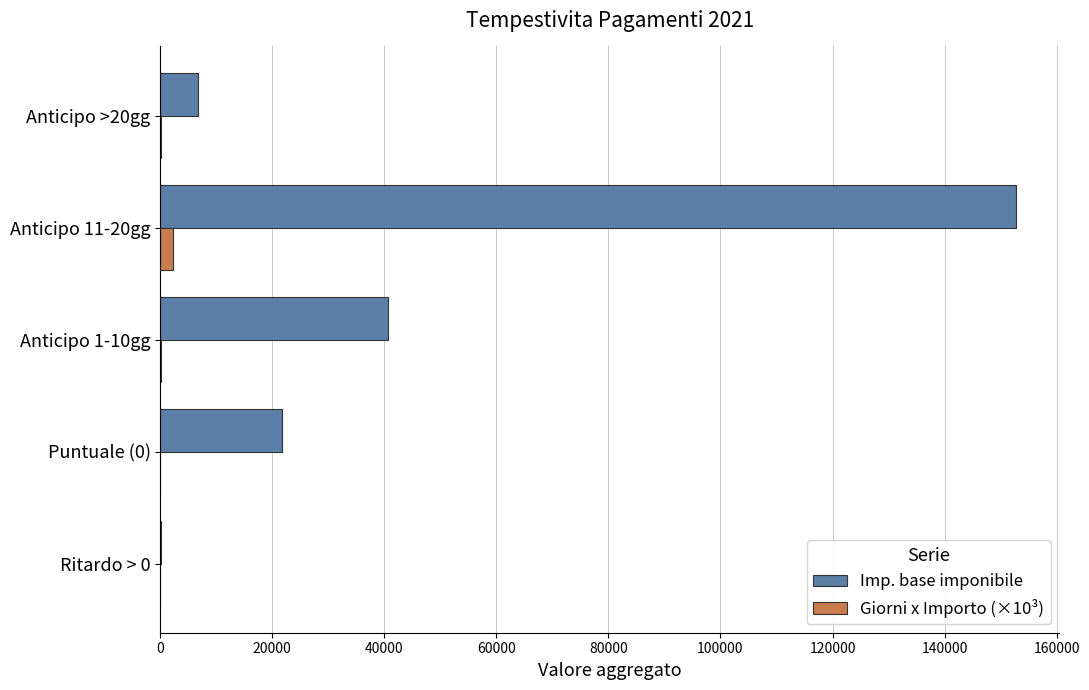

Which series has the largest total across all categories?

Imp. base imponibile